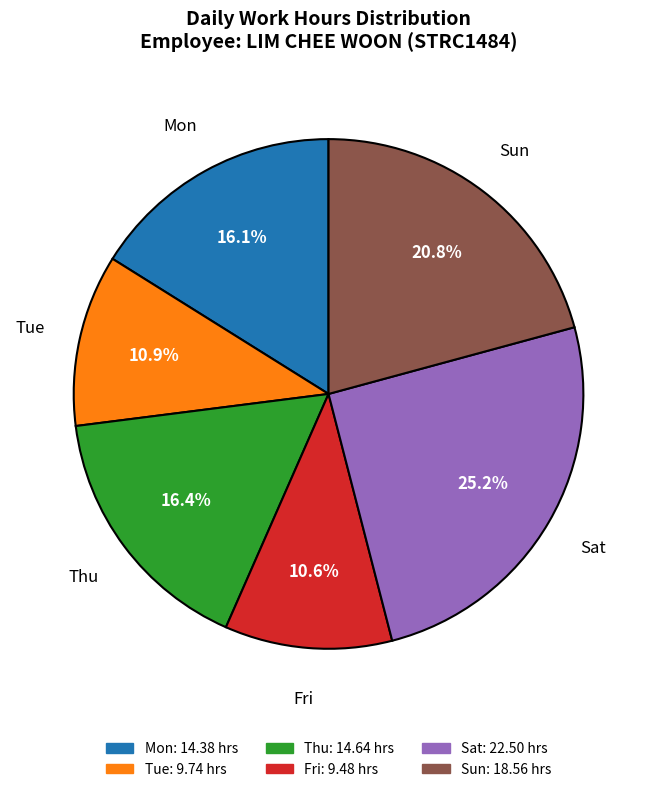

Is there a majority slice in this chart?

No